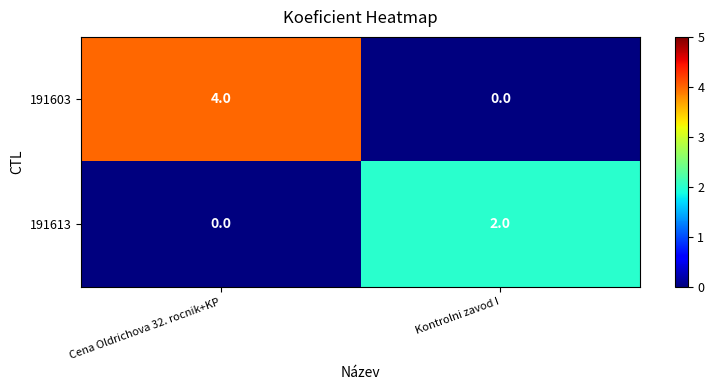

Which series has the largest range (max minus min)?

191603